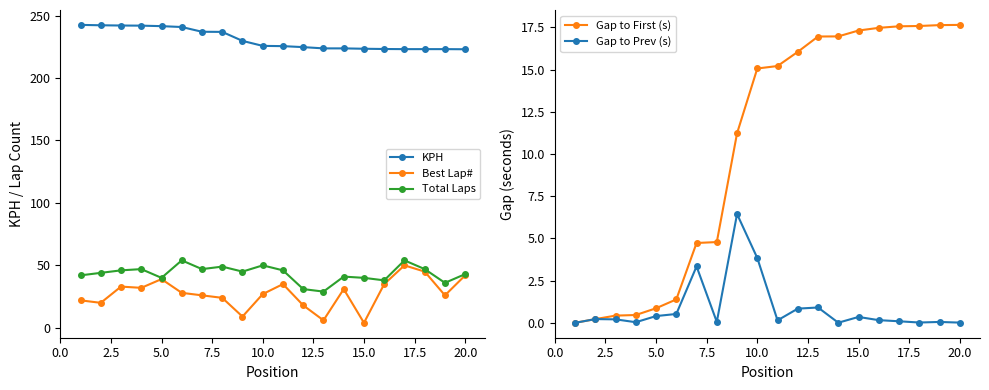

Count the number of categories in the chart.

20